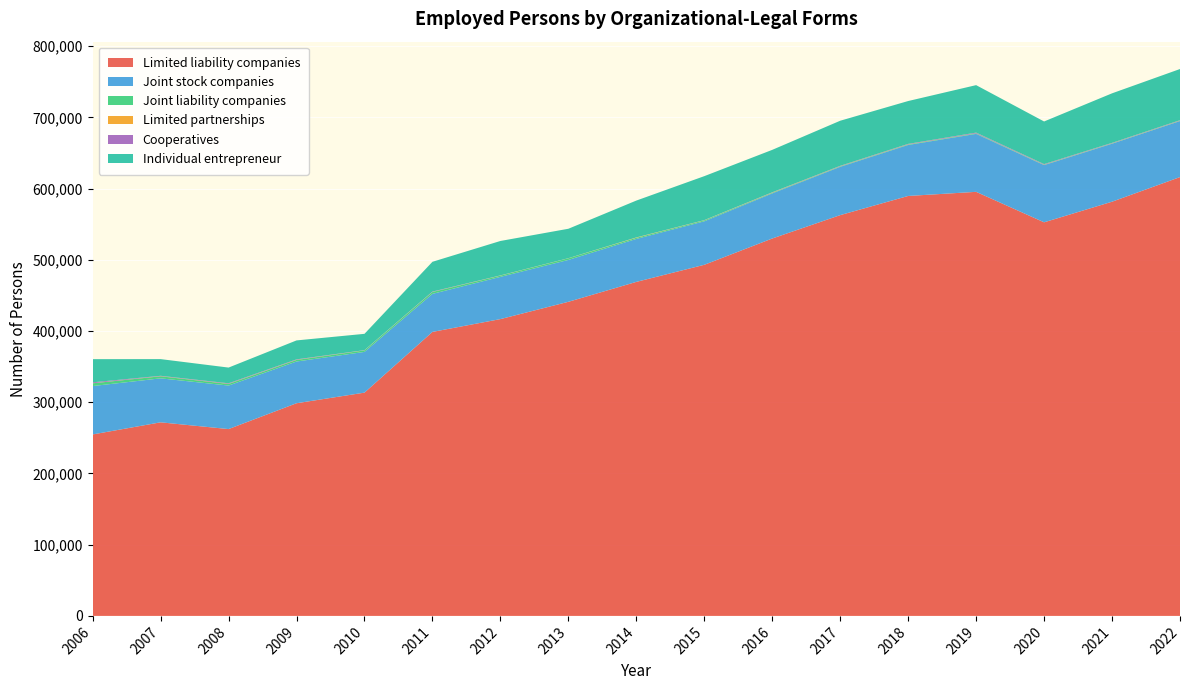

Reading right to left, extract all data points from this chart.

Limited liability companies: 2022=616166	2021=581580	2020=552655	2019=595438	2018=589661	2017=562740	2016=529929	2015=492991	2014=468998	2013=441031	2012=416753	2011=398784	2010=313504	2009=298614	2008=262332	2007=271811	2006=254795
Joint stock companies: 2022=78634	2021=81419	2020=80302	2019=81374	2018=71598	2017=67810	2016=63321	2015=61068	2014=60312	2013=58806	2012=59291	2011=53392	2010=57186	2009=58583	2008=61105	2007=61743	2006=67938
Joint liability companies: 2022=520	2021=508	2020=505	2019=736	2018=669	2017=662	2016=831	2015=1282	2014=1602	2013=2264	2012=1725	2011=2628	2010=2124	2009=2190	2008=2268	2007=2901	2006=3844
Limited partnerships: 2022=142	2021=110	2020=127	2019=98	2018=201	2017=197	2016=294	2015=189	2014=423	2013=118	2012=173	2011=120	2010=141	2009=219	2008=199	2007=195	2006=116
Cooperatives: 2022=605	2021=588	2020=792	2019=950	2018=655	2017=547	2016=431	2015=211	2014=93	2013=62	2012=151	2011=458	2010=209	2009=601	2008=714	2007=476	2006=1286
Individual entrepreneur: 2022=71838	2021=69552	2020=59865	2019=66670	2018=60159	2017=63322	2016=59583	2015=61716	2014=51752	2013=41316	2012=48353	2011=41831	2010=22906	2009=26616	2008=22067	2007=23444	2006=32523